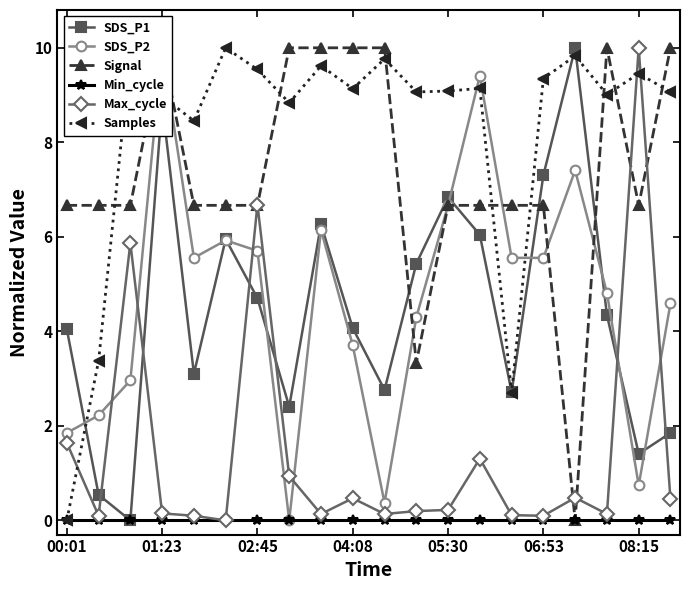

What is the average value of the Samples series?

8.2